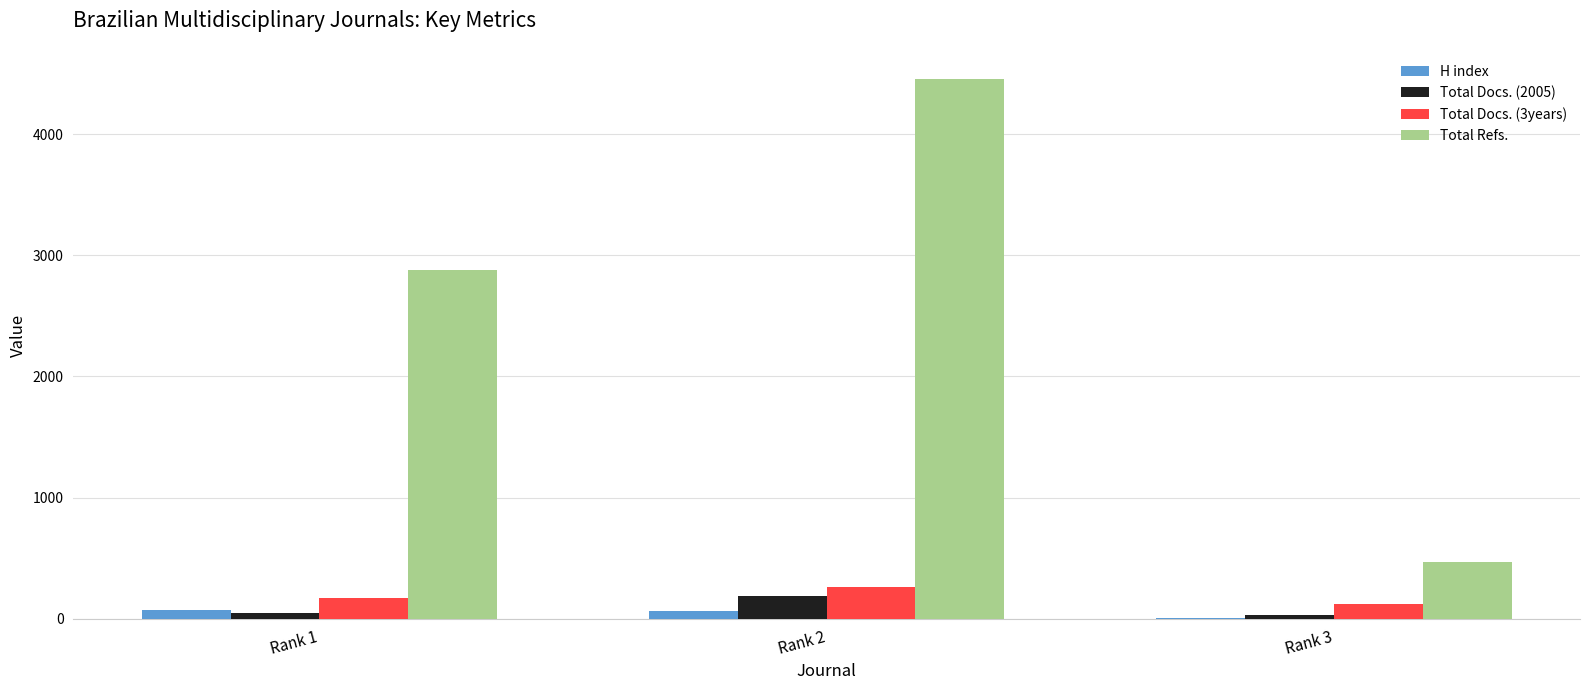

At which label is Total Refs. closest to 2461?

Rank 1